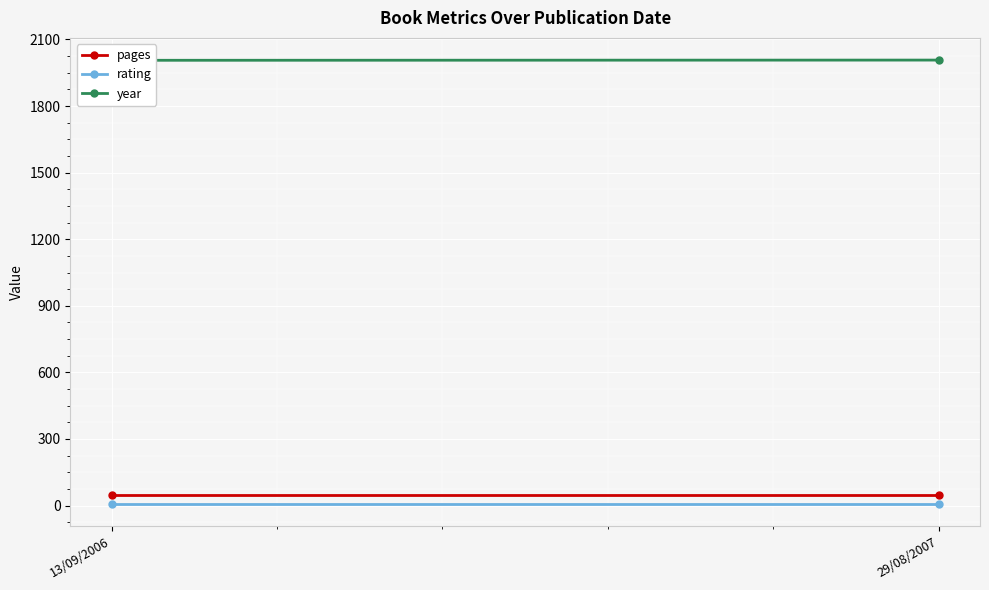

Rank the series by their maximum value, from lowest to highest.

rating, pages, year